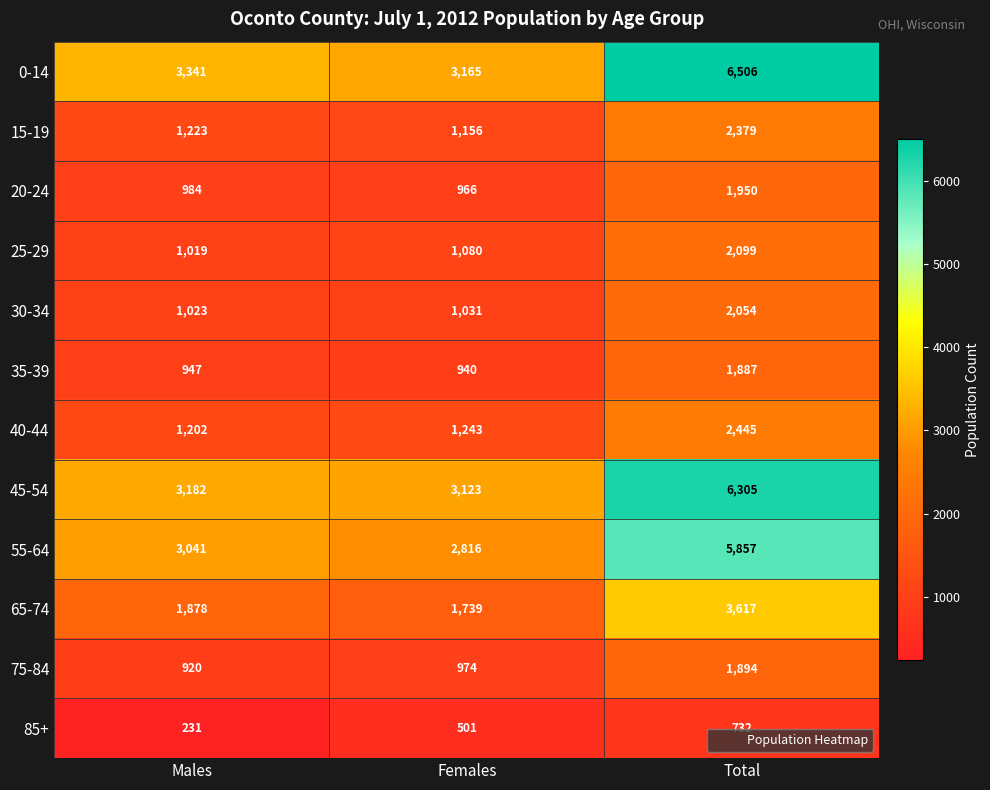

What is the average value of the 85+ series?

488